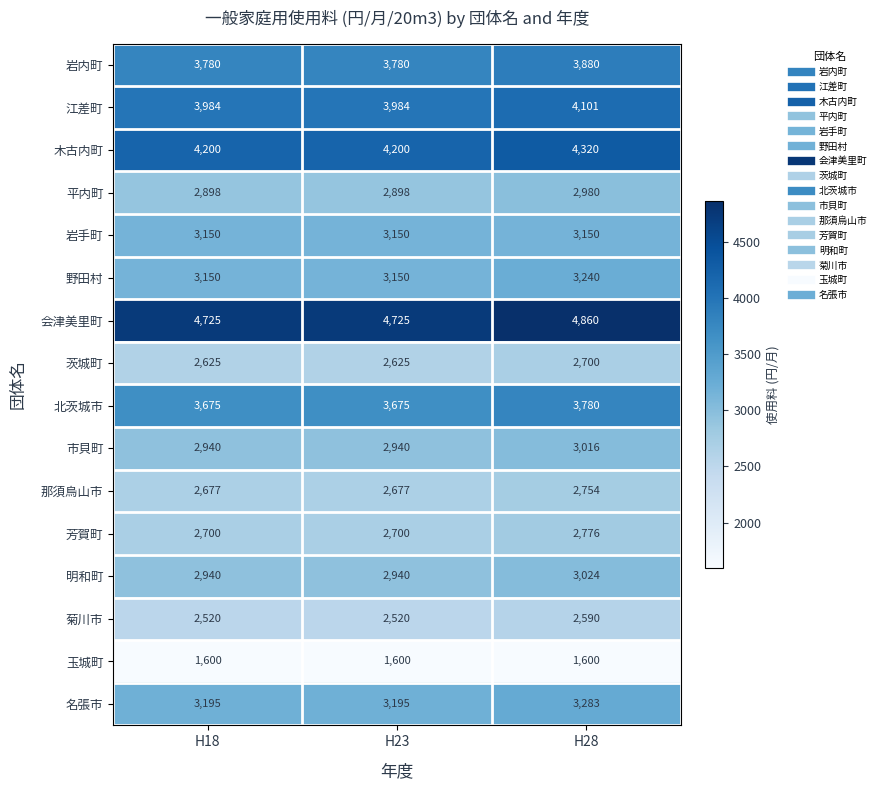

Which series has the widest spread of values?

会津美里町